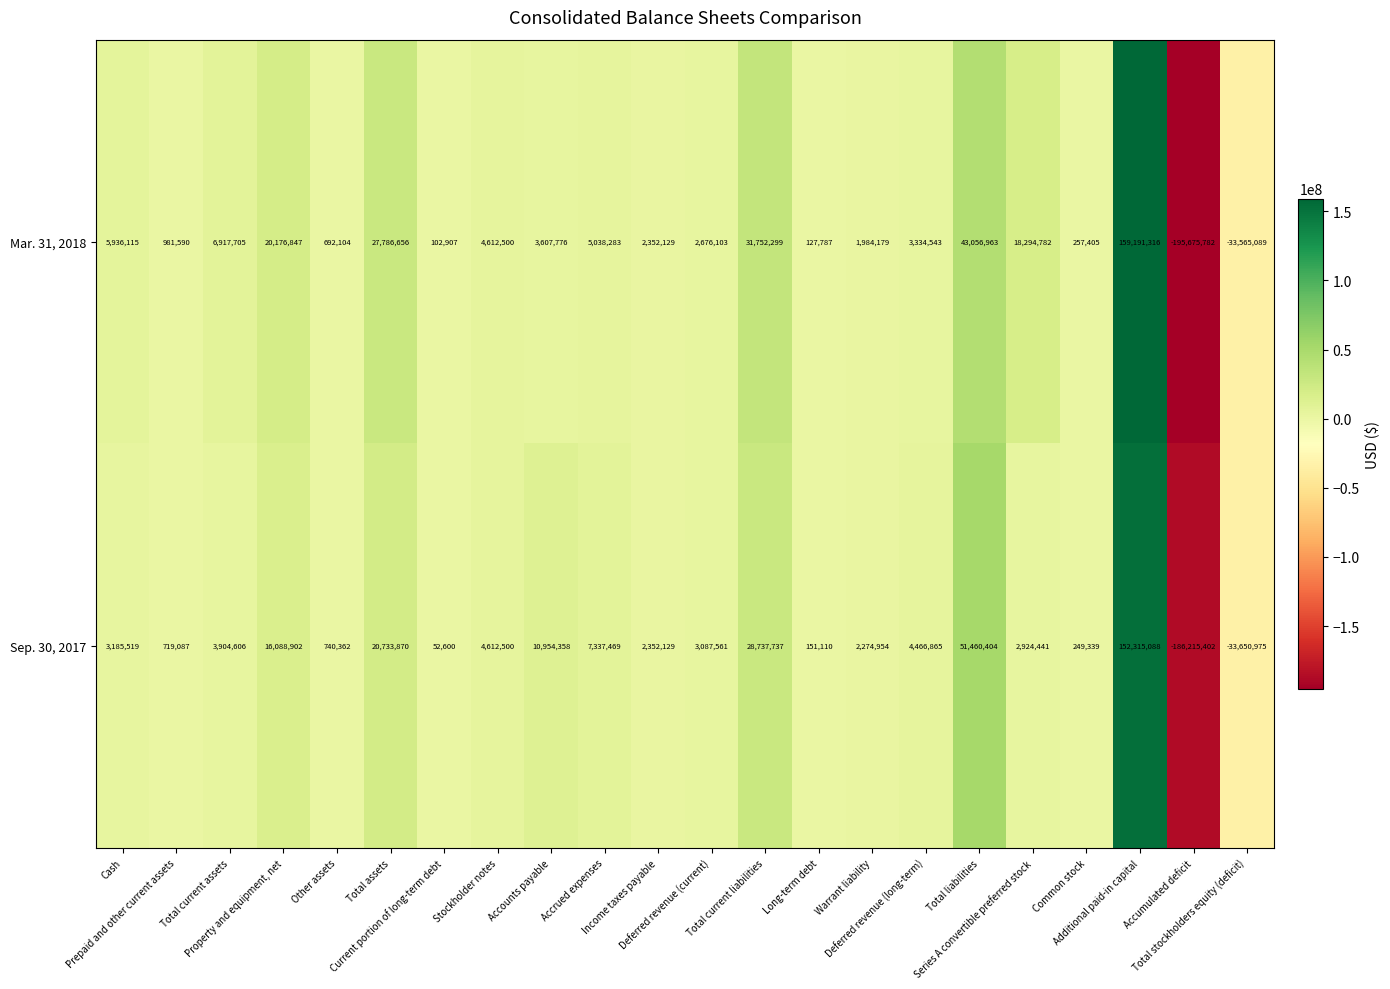

What is the maximum value shown in the chart?

159191316